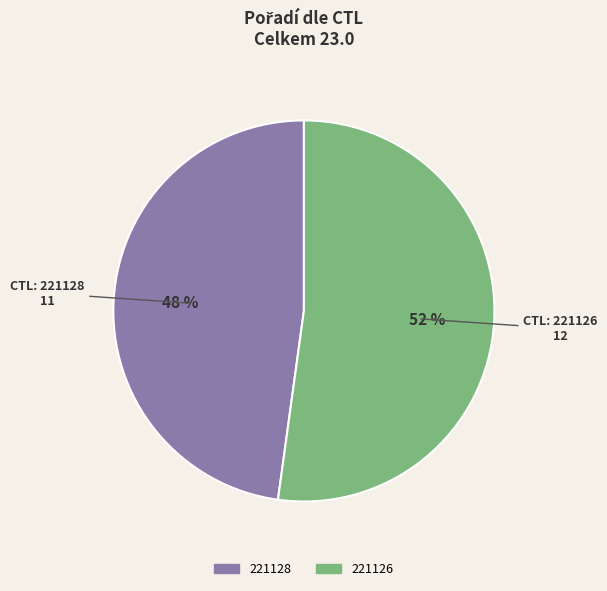

How many slices are in this pie chart?

2